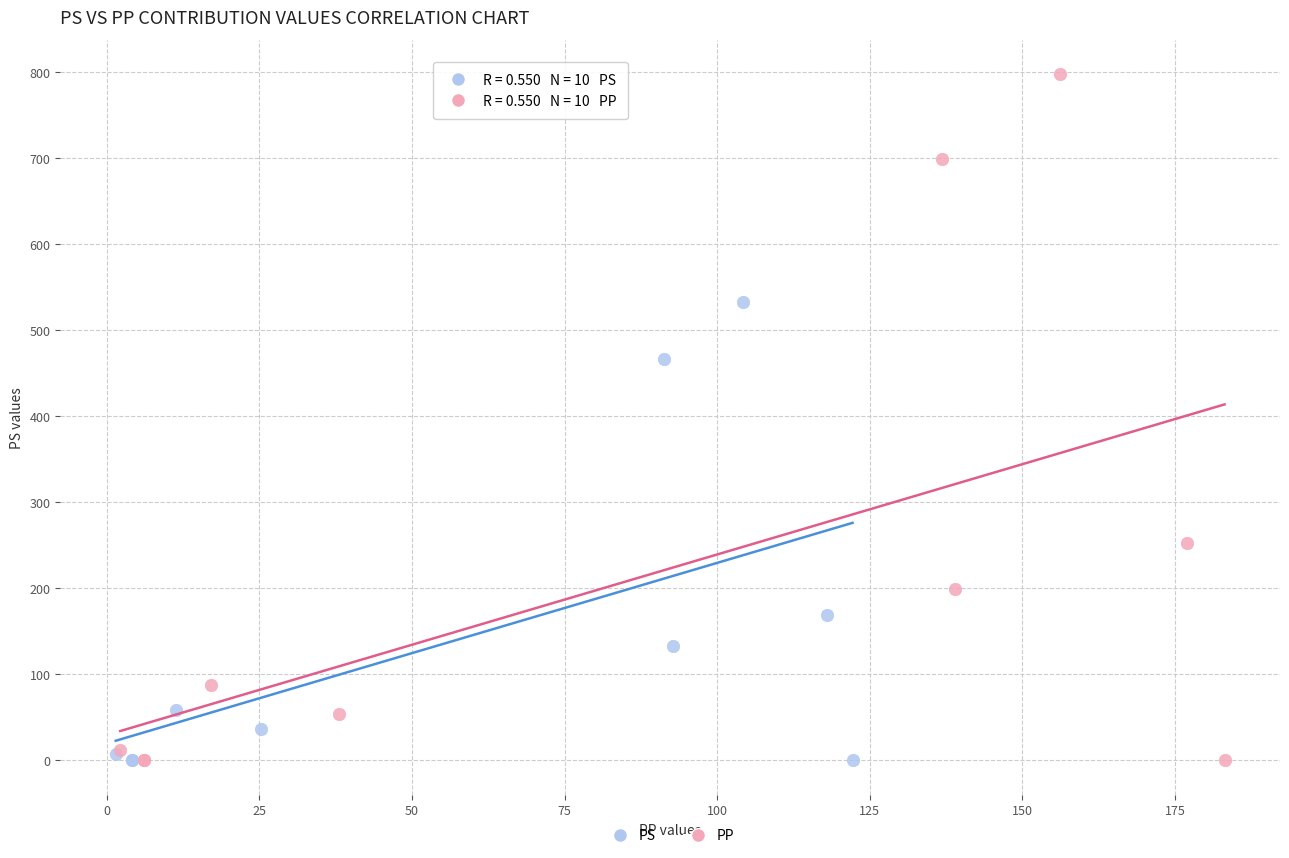

Which series contains the highest Y value?

PP